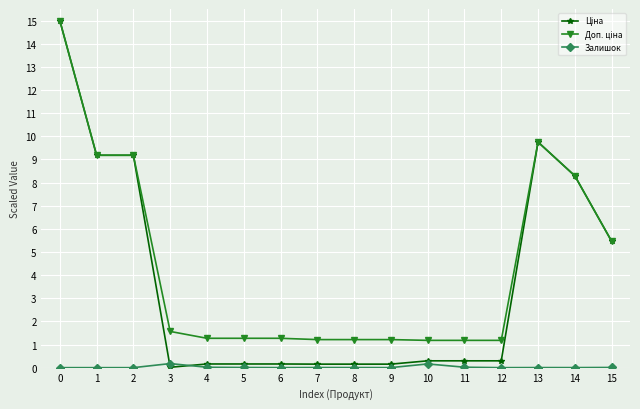

How many series are shown in this chart?

3